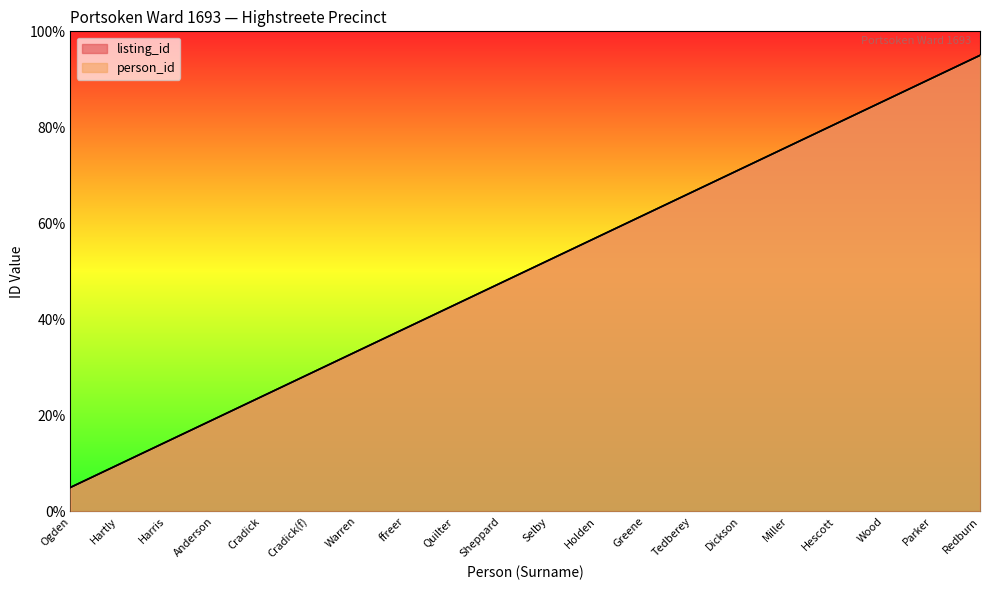

What is the maximum value for listing_id?

95.0